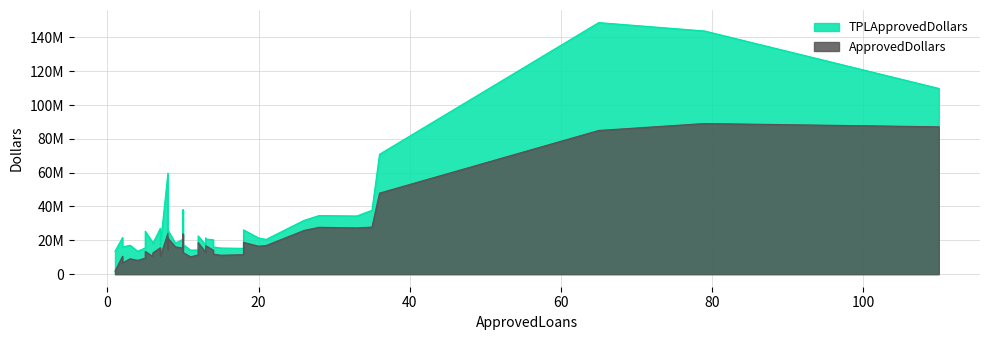

At how many categories does at least one series exceed 11343761?

40